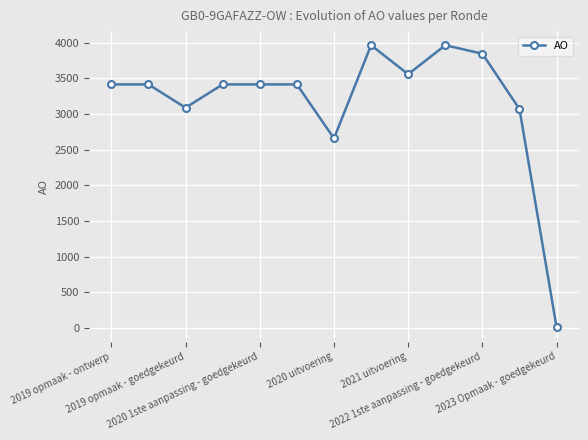

True or false: there are more than 0 points higher than both neighbors.

True